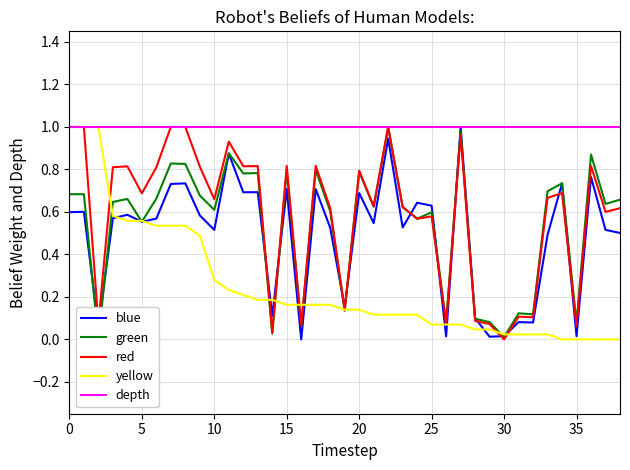

Which category has the lowest value across all series?

16